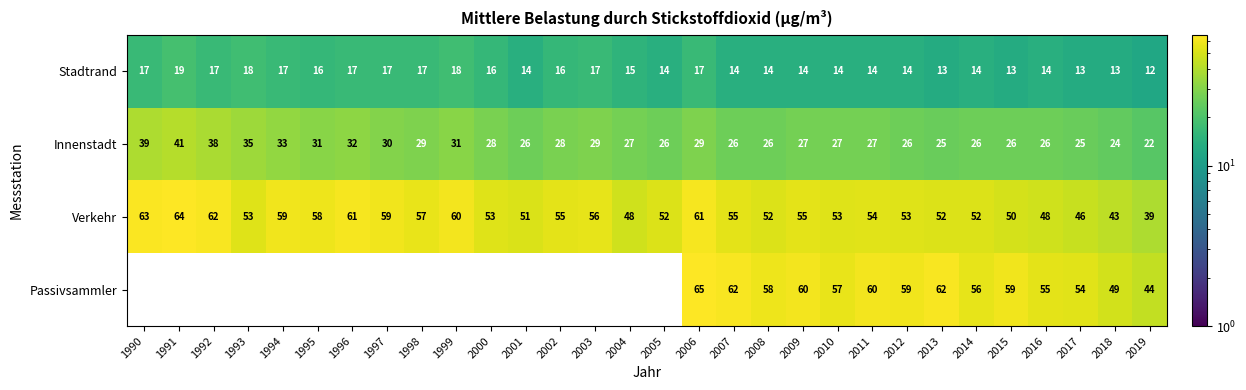

Is the value of Innenstadt at 2001 greater than the value of Verkehr at 1992?

No